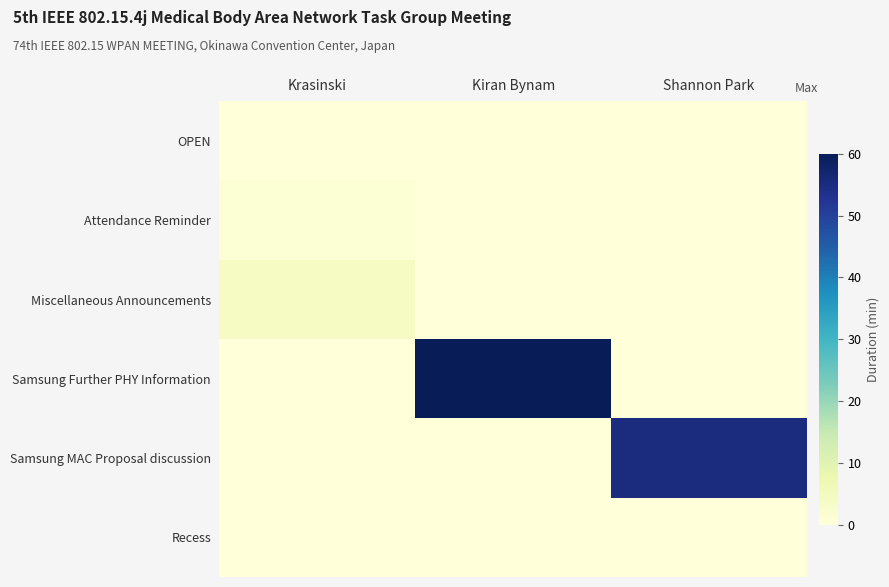

At how many categories does at least one series exceed 11?

2